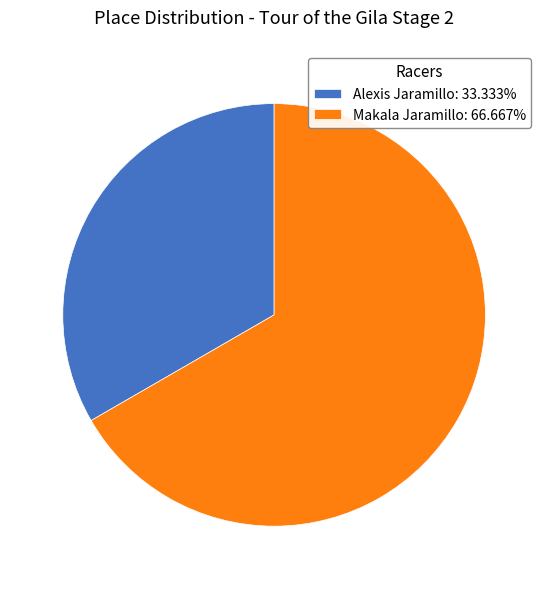

What is the ratio of the value at Alexis Jaramillo: 33.333% to the value at Makala Jaramillo: 66.667%?

0.5